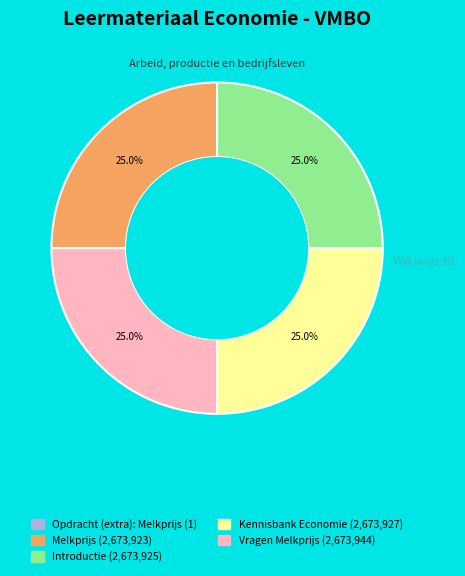

To the nearest percent, what is the difference between the largest and smallest slice percentages?

25%